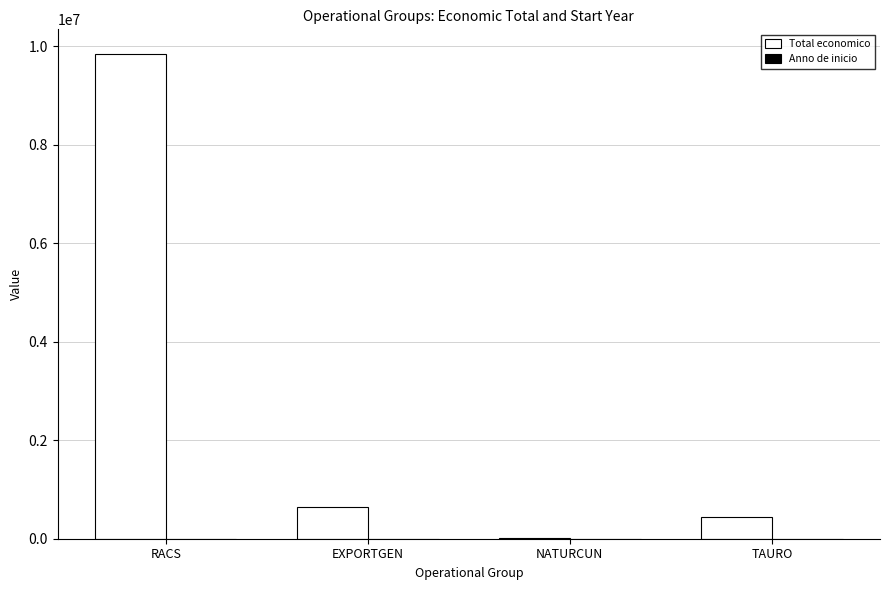

Which series changed the most between EXPORTGEN and NATURCUN?

Total economico